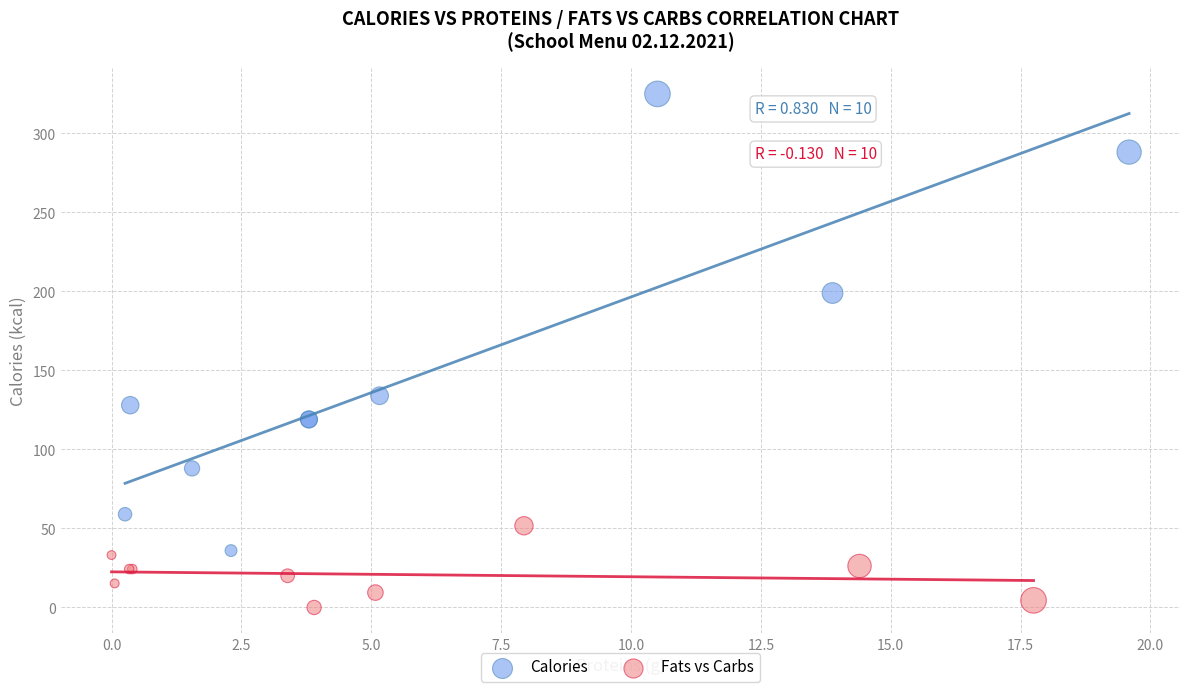

Which series reaches the minimum Y coordinate?

Fats vs Carbs